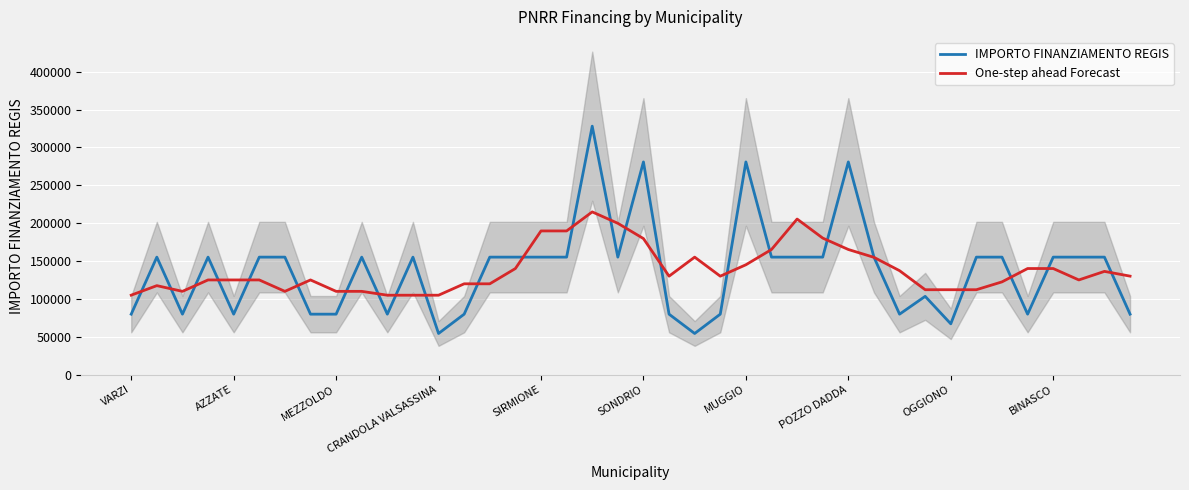

What is the average value of the IMPORTO FINANZIAMENTO REGIS series?

137853.4